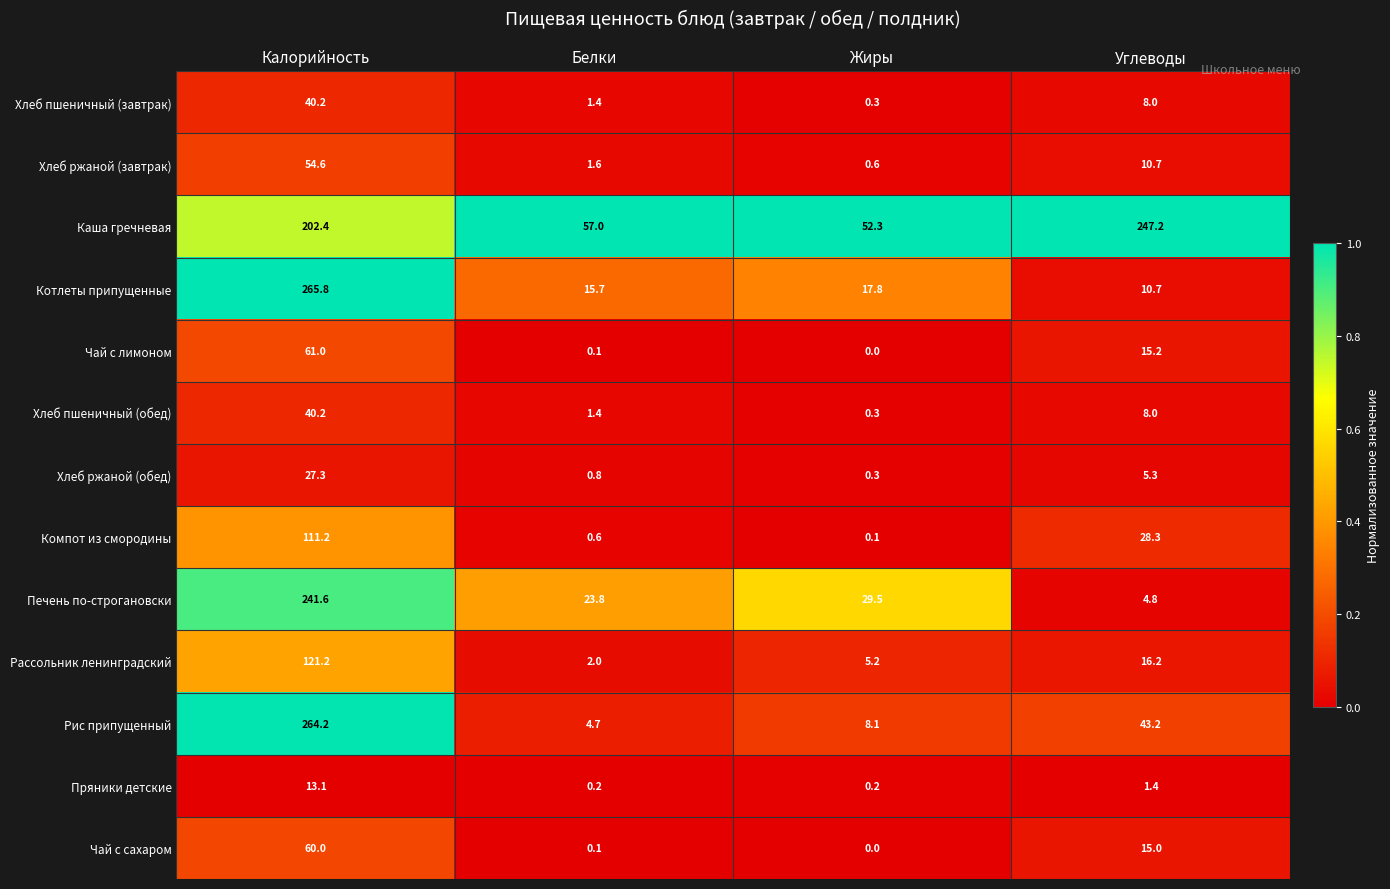

At how many categories does at least one series exceed 0?

4